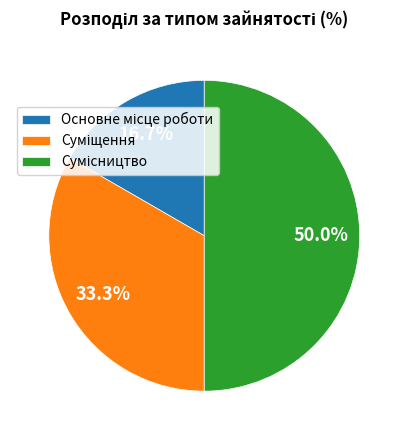

To the nearest percent, what is the difference between the Суміщення and Основне місце роботи slice percentages?

17%